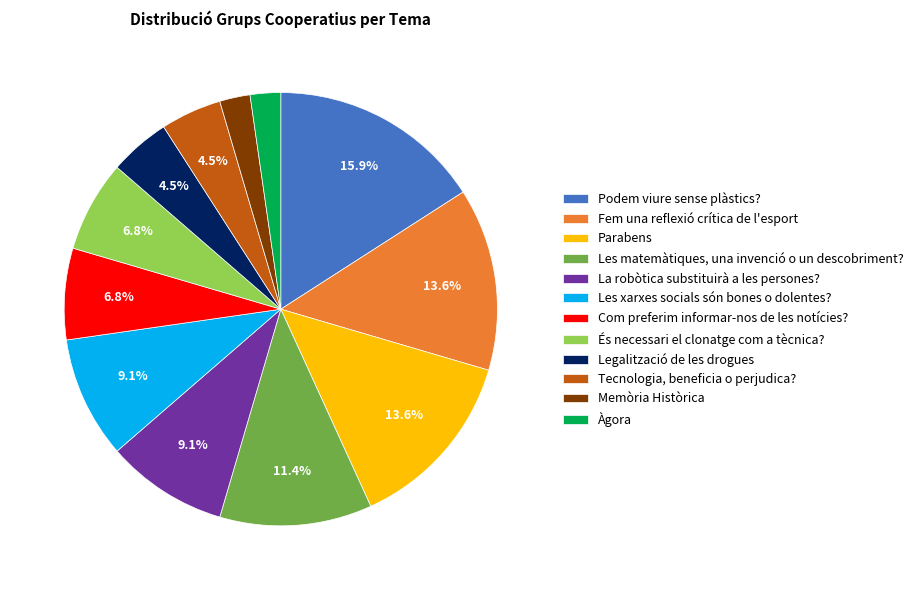

What is the largest slice in the pie chart?

Podem viure sense plàstics?